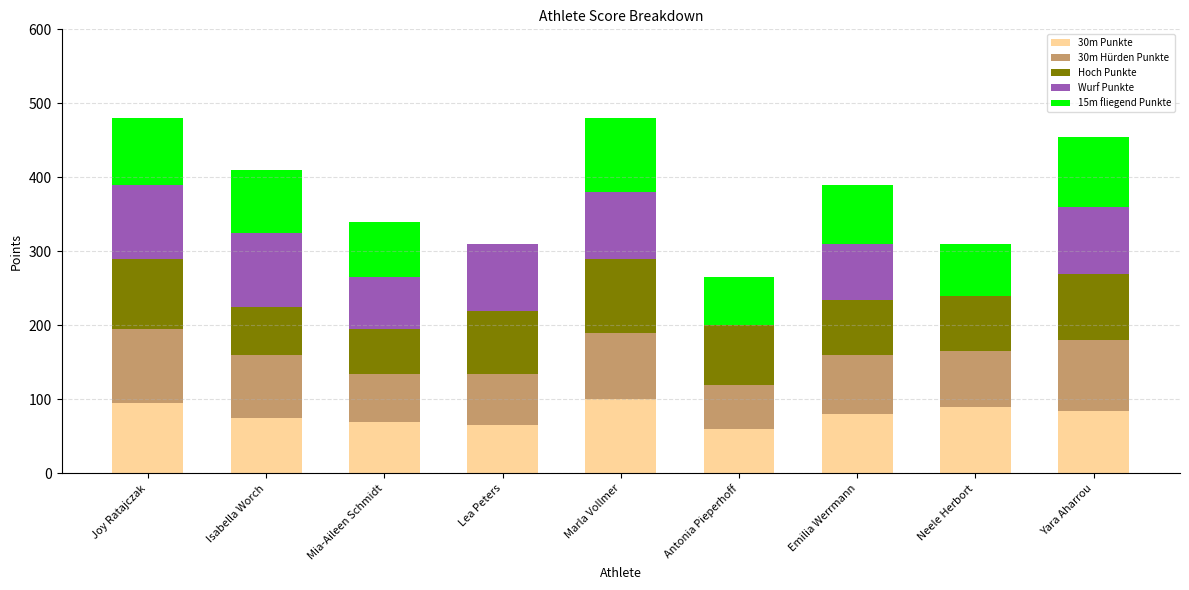

What is the sum of all 30m Punkte values?

720